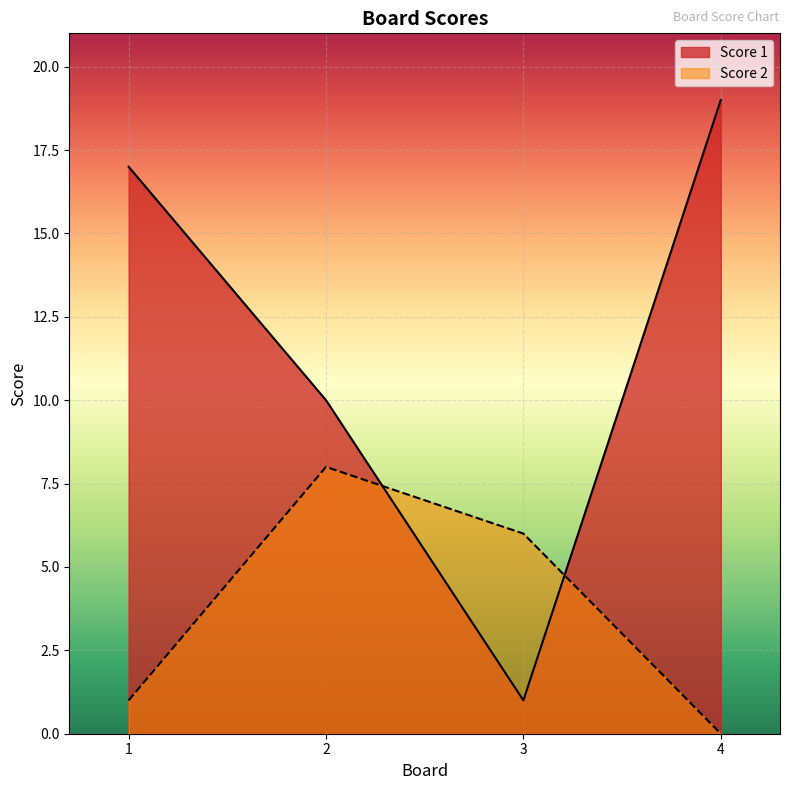

At which label is Score 1 closest to 10?

2